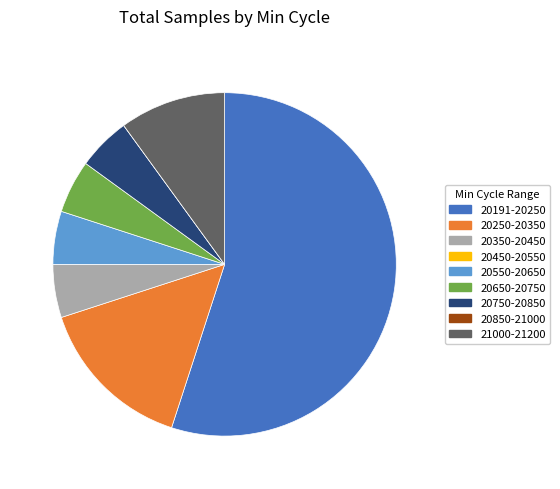

What is the largest slice in the pie chart?

20191-20250